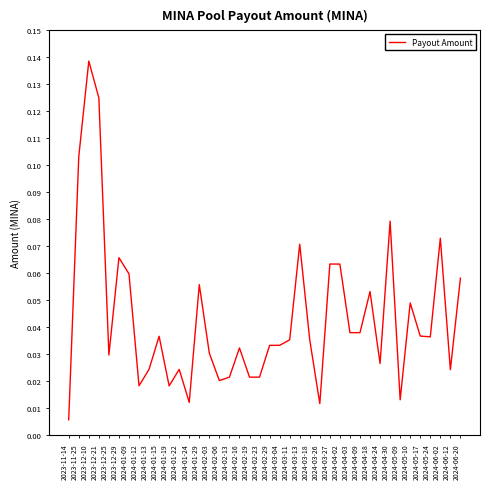

What position from the left is 2024-04-30?

33